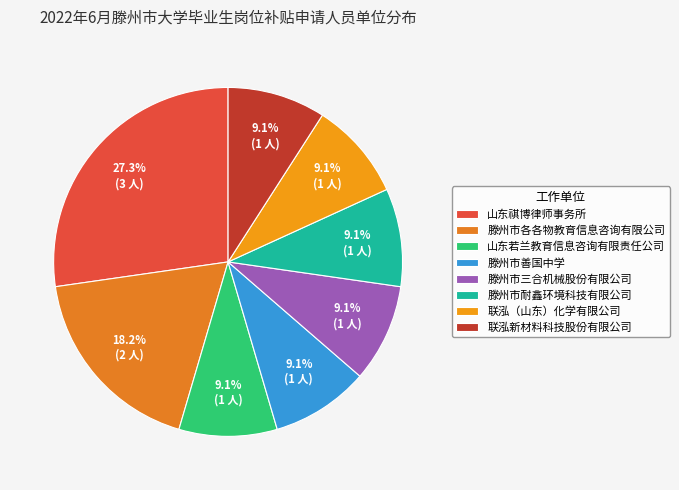

True or false: 滕州市三合机械股份有限公司 accounts for 9% of the total.

True